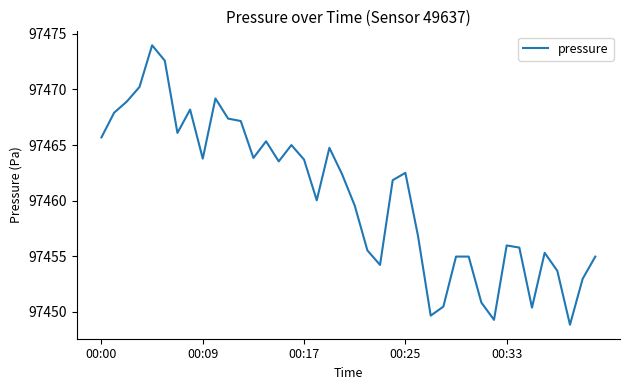

What is the maximum value shown in the chart?

97474.0